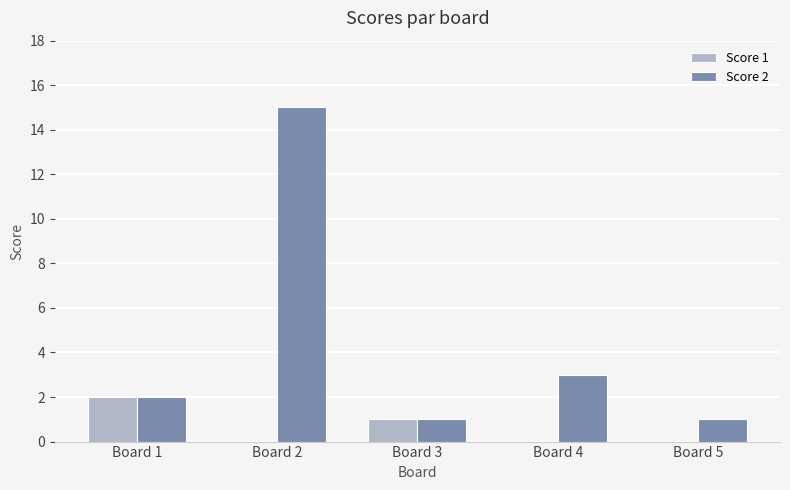

What is the greatest value displayed?

15